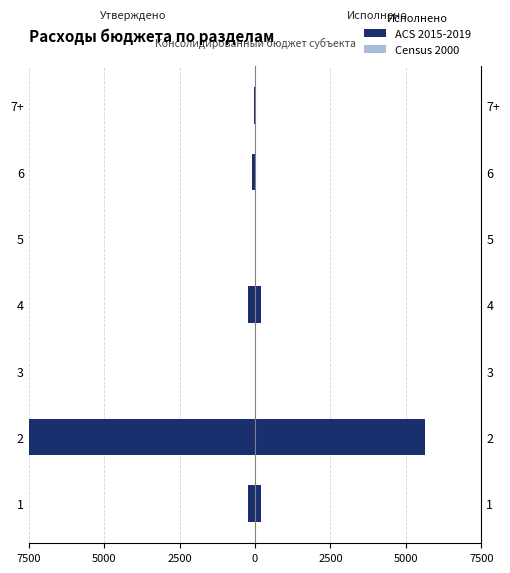

At how many categories does at least one series exceed -4027?

6